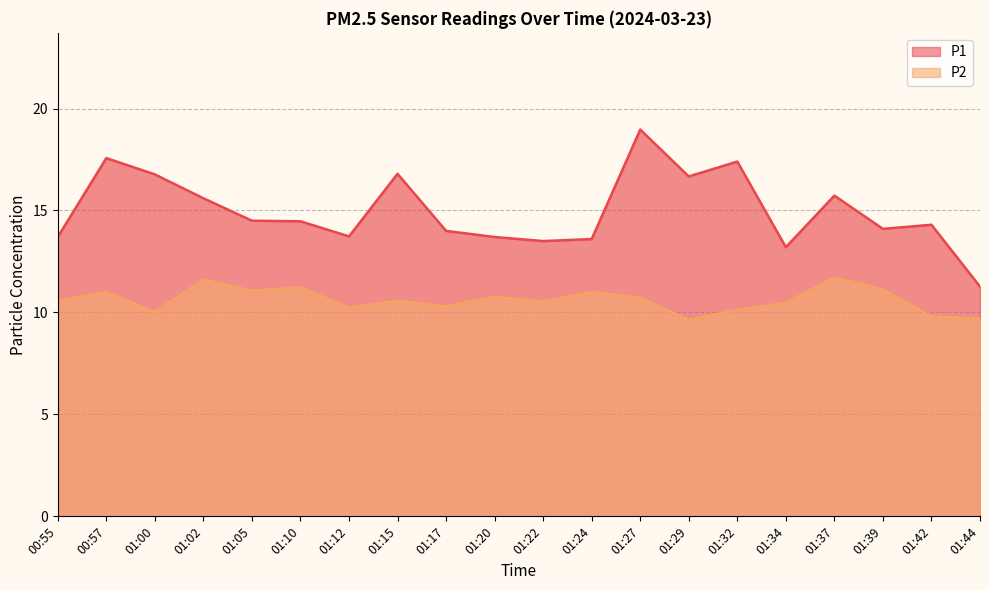

Rank the series at 01:02 from lowest to highest value.

P2, P1